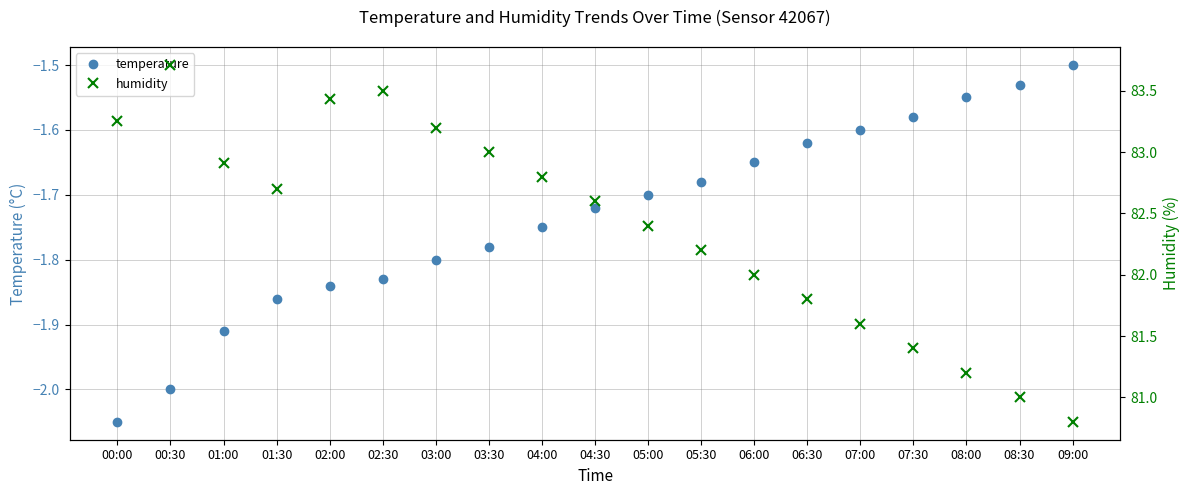

What is the difference between the second highest and second lowest values in the humidity series?

2.5